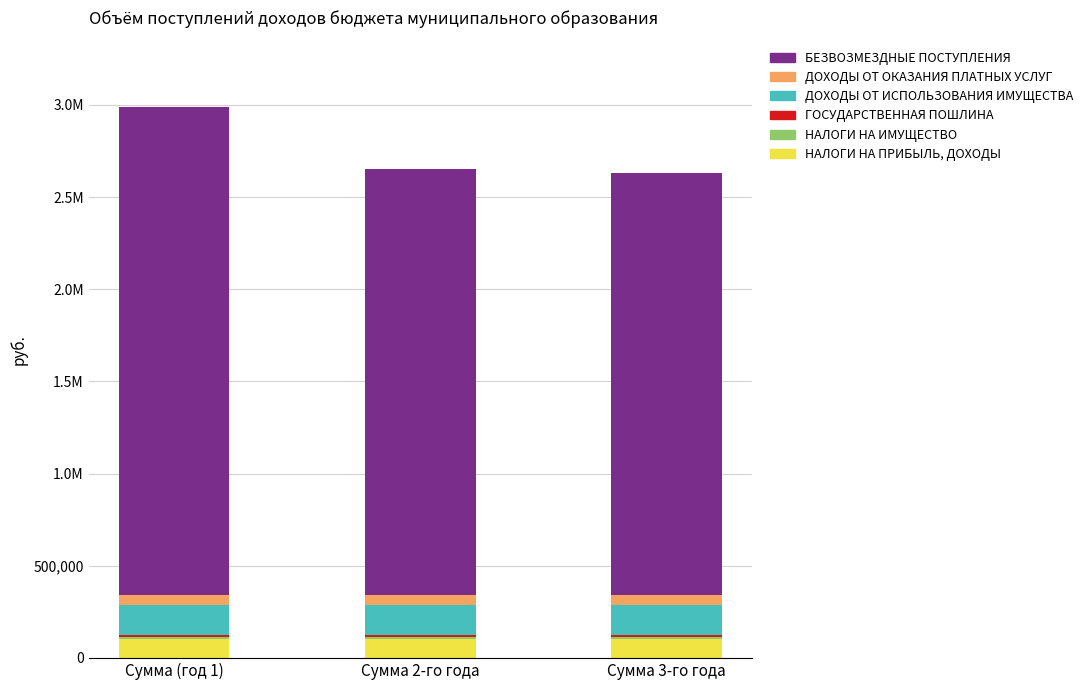

Between Сумма 3-го года and Сумма (год 1), which is larger?

Сумма 3-го года